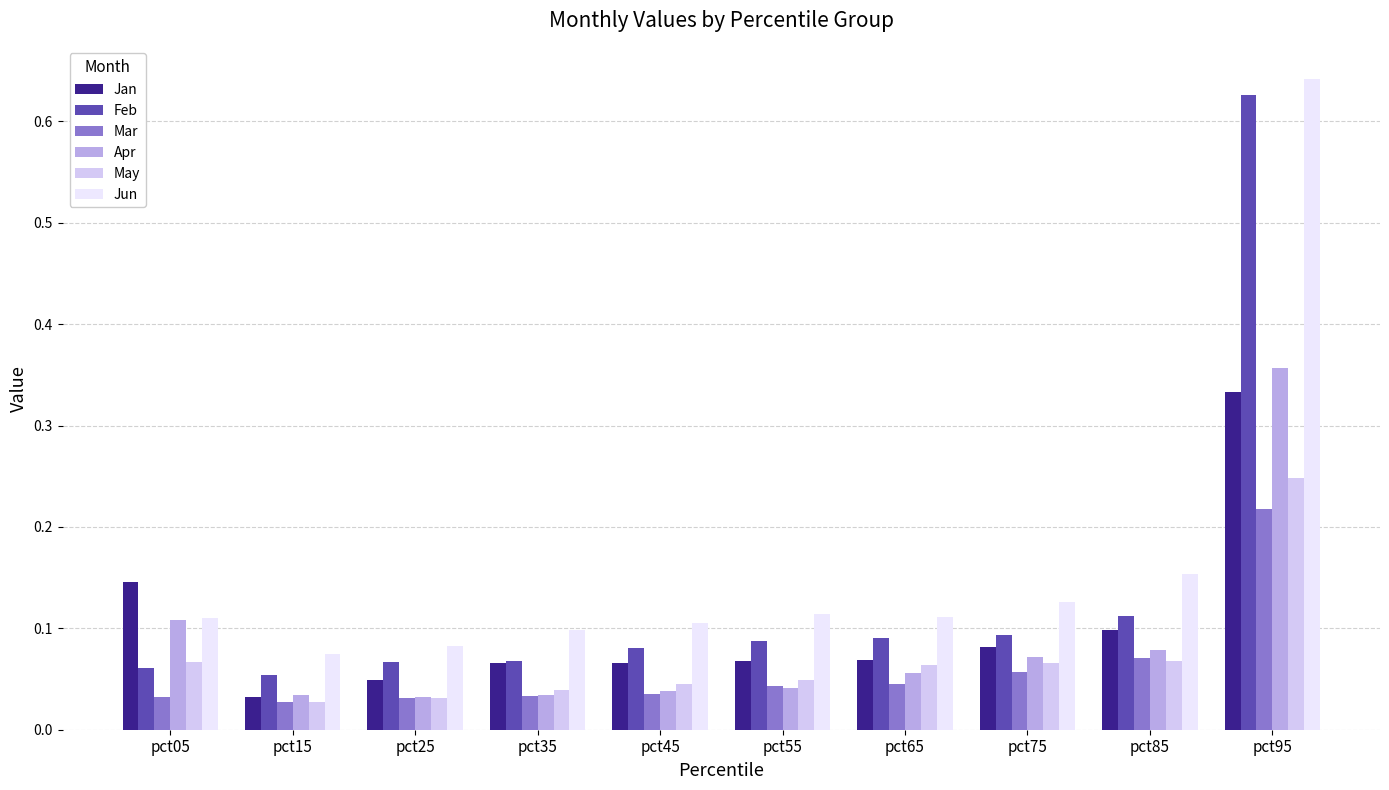

The Feb series shows 0.1 at pct75. True or false?

True